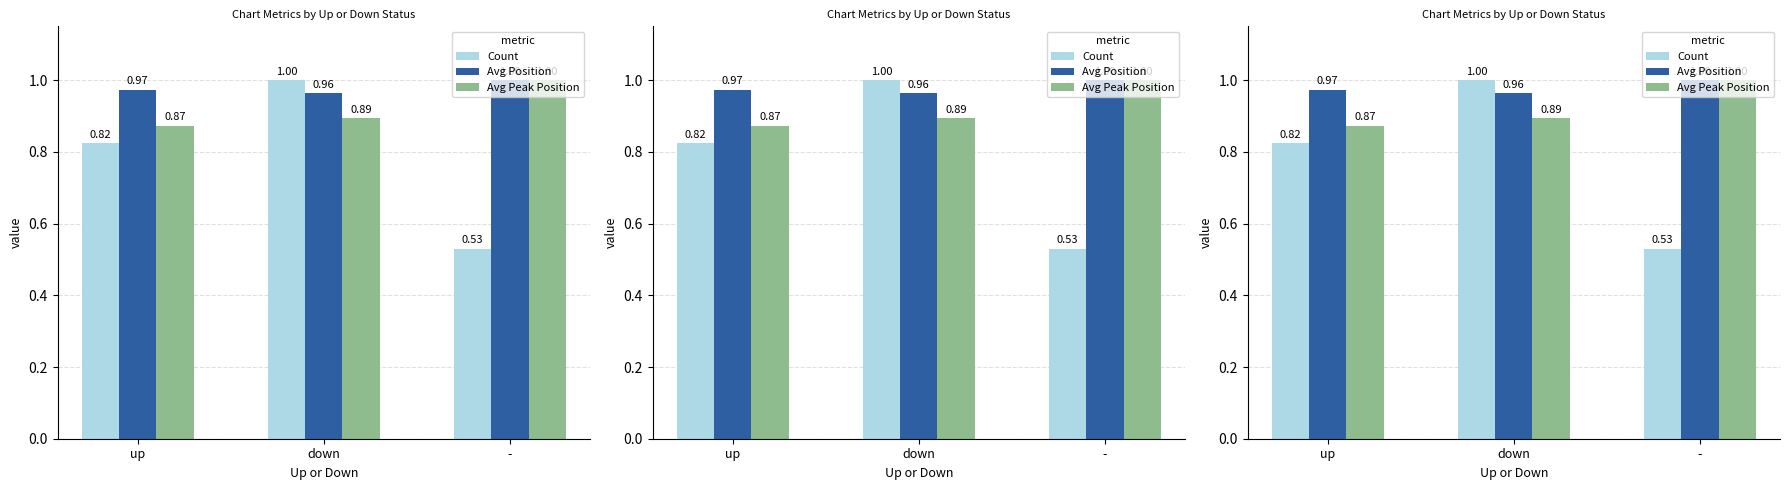

How many data points does each series have?

3